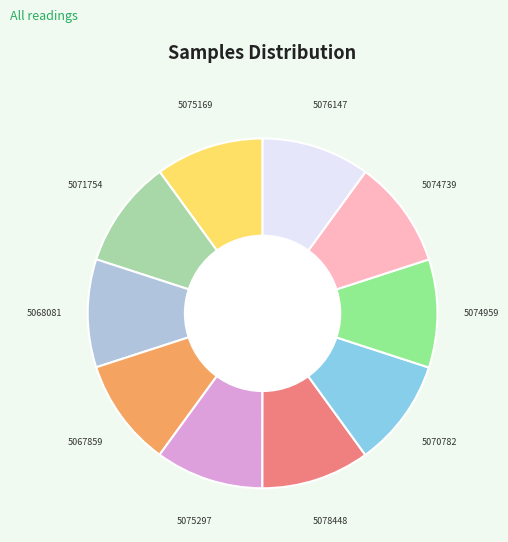

Is 5067859 the majority of the pie?

No